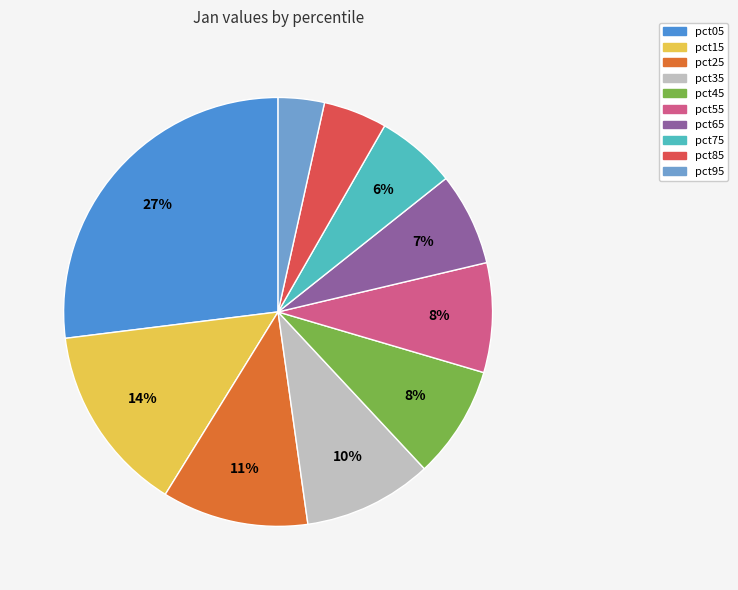

Which category has the smallest portion of the pie?

pct95